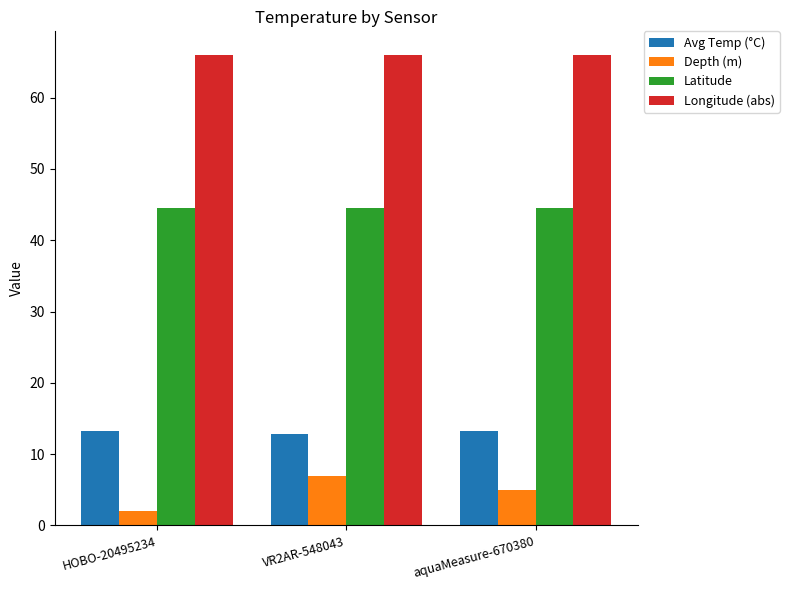

What is the spread (max minus min) of values at VR2AR-548043?

59.0